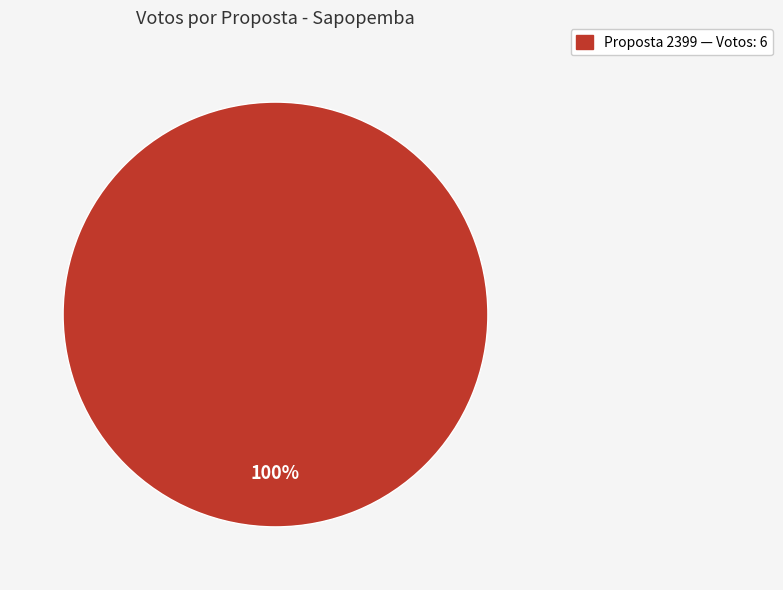

How many segments does this pie chart have?

1